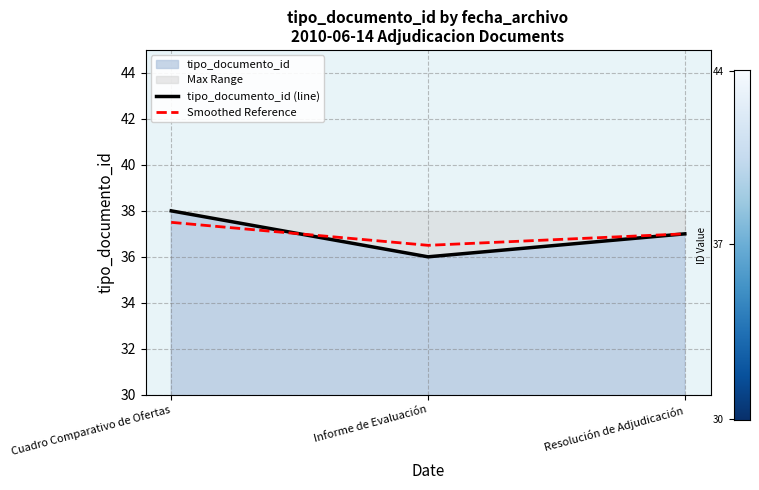

Rank the series by their maximum value, from lowest to highest.

Smoothed Reference, tipo_documento_id (line)